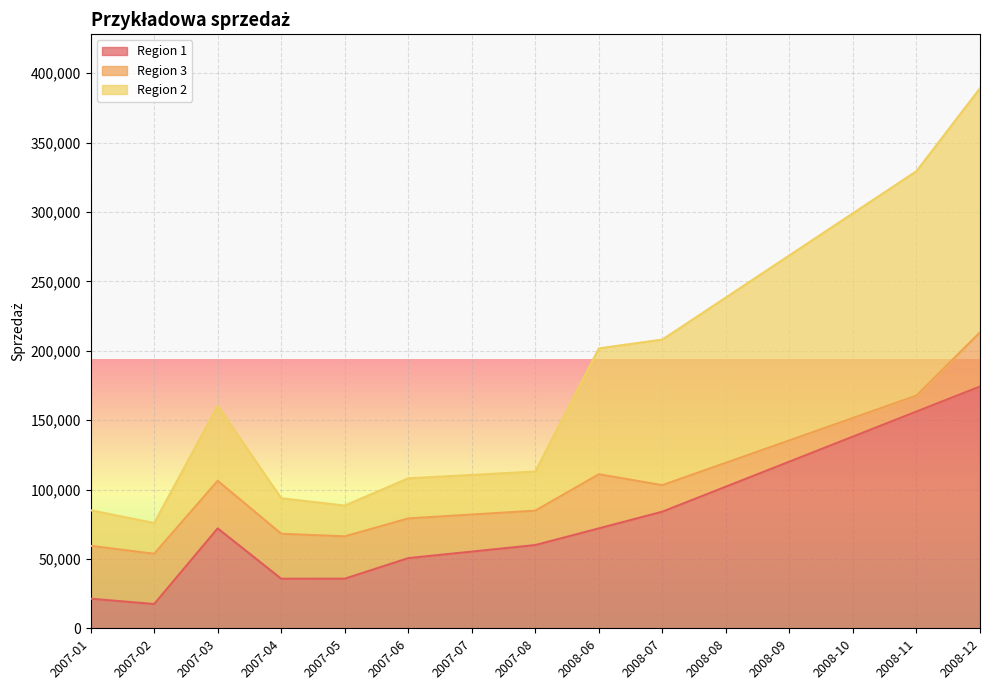

Is the value of Region 1 at 2007-02 greater than the value of Region 2 at 2007-05?

No